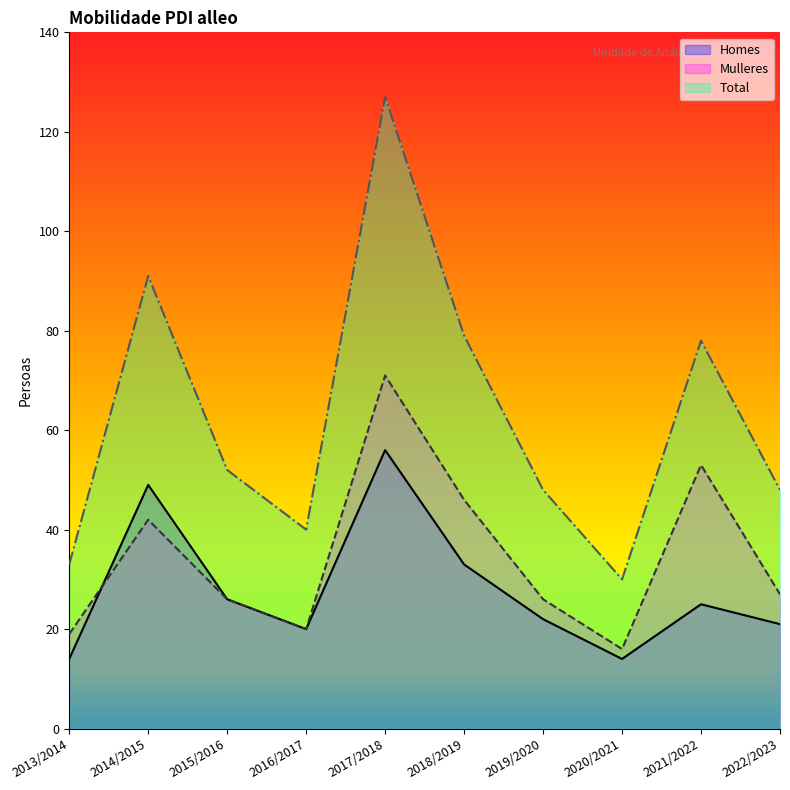

What is the label of the 7th point from the right?

2016/2017